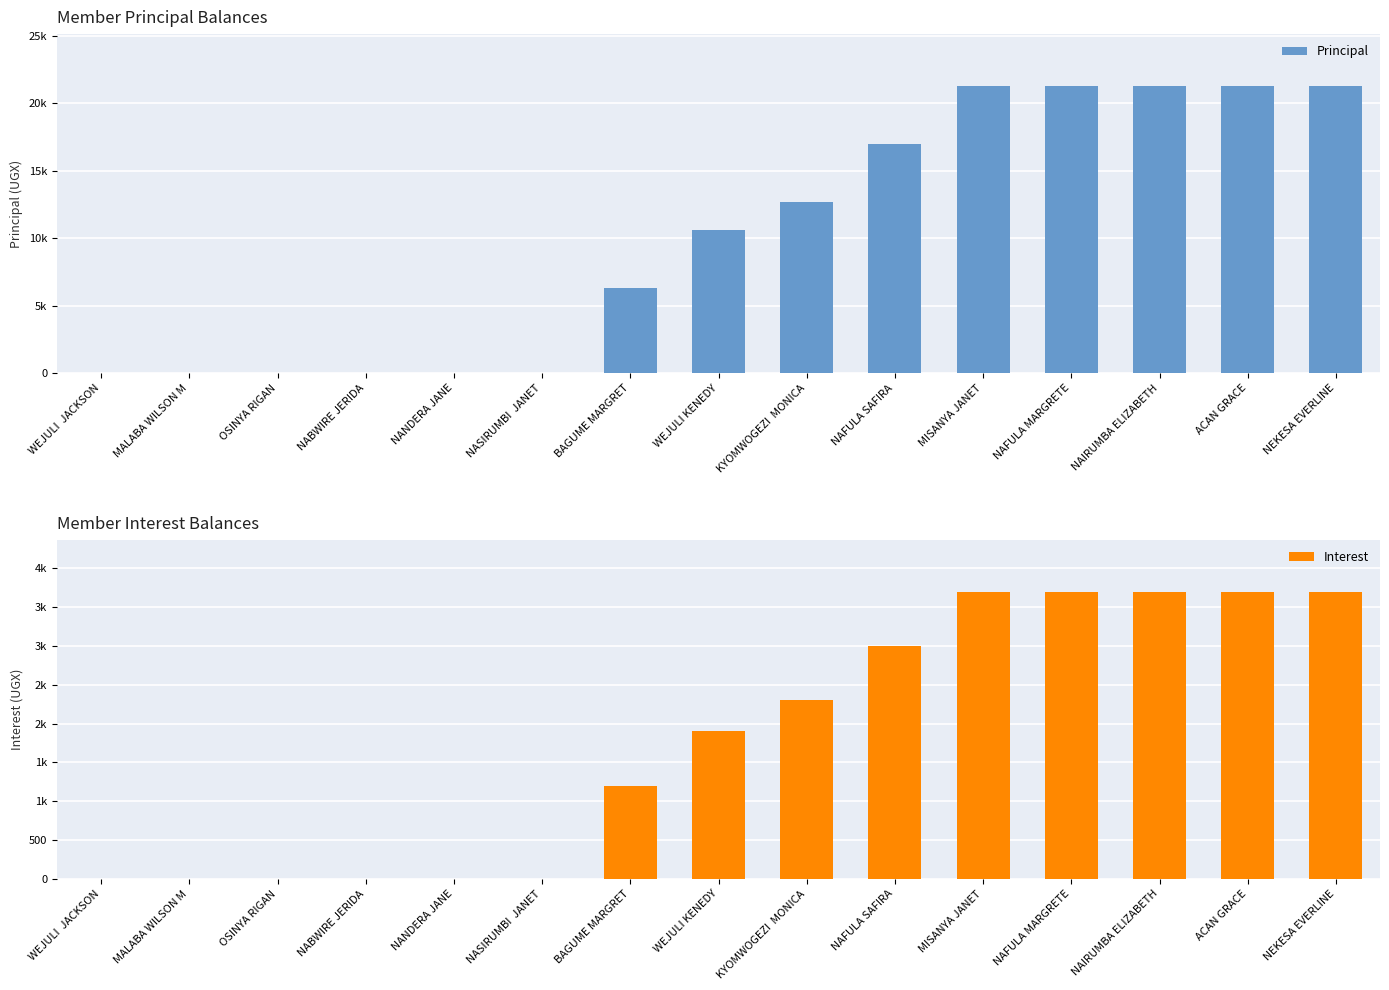

True or false: Interest has a value of 5388 at NAFULA SAFIRA.

False